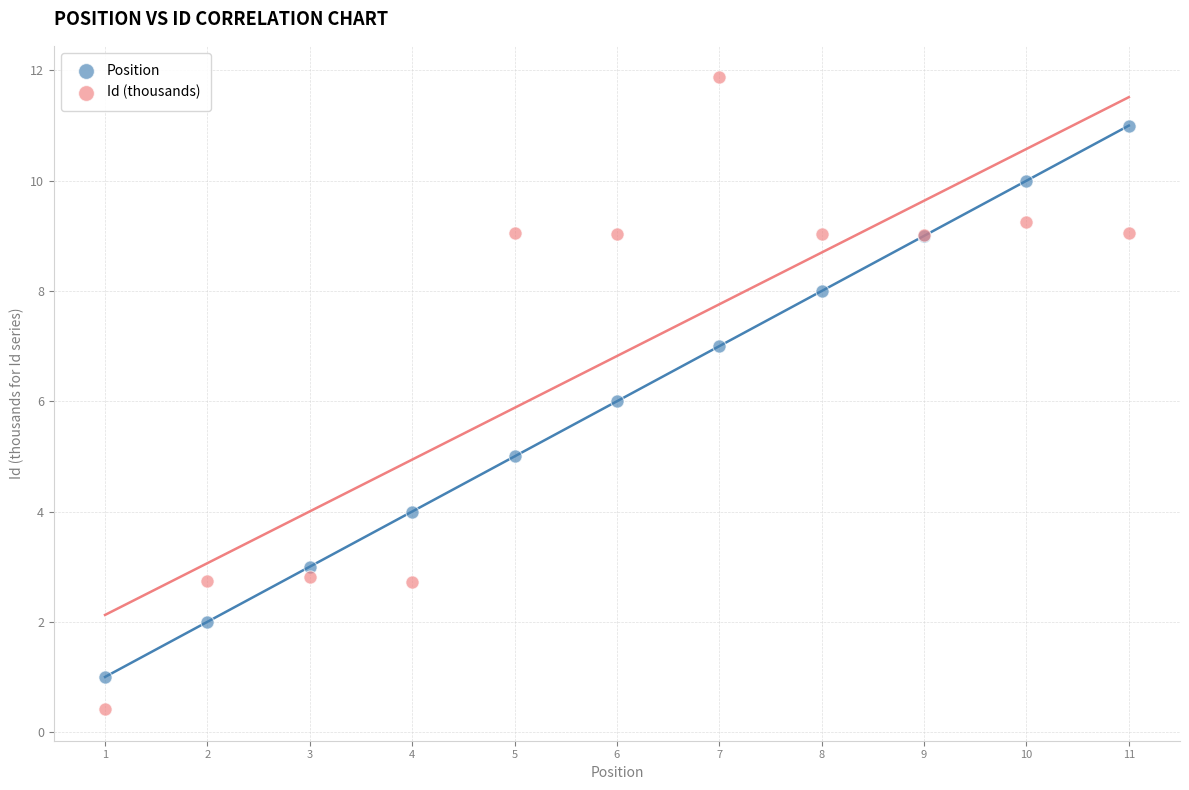

What are all the series names shown in the legend?

Position, Id (thousands)